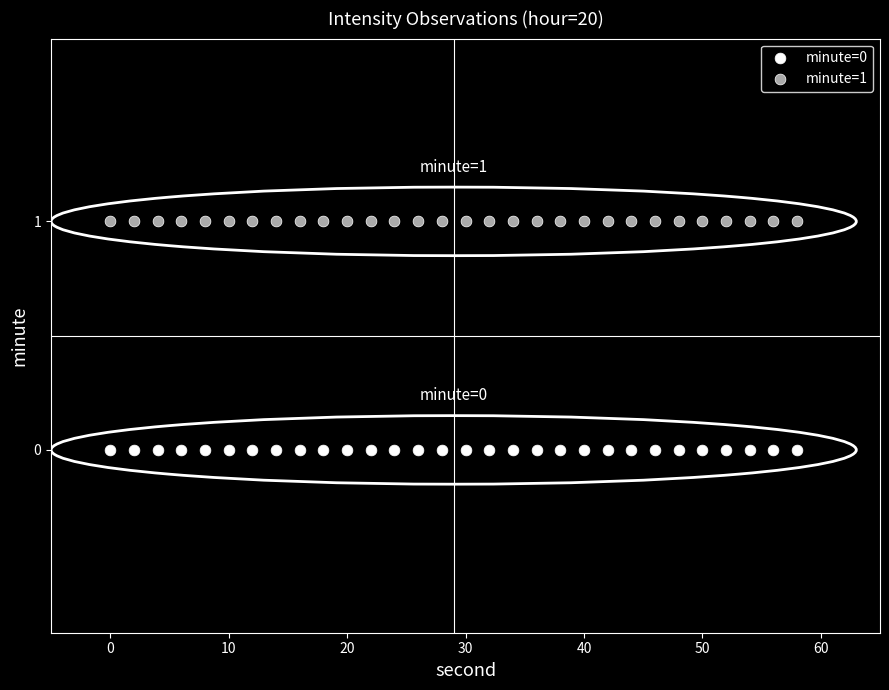

Which series reaches the minimum Y coordinate?

minute=0